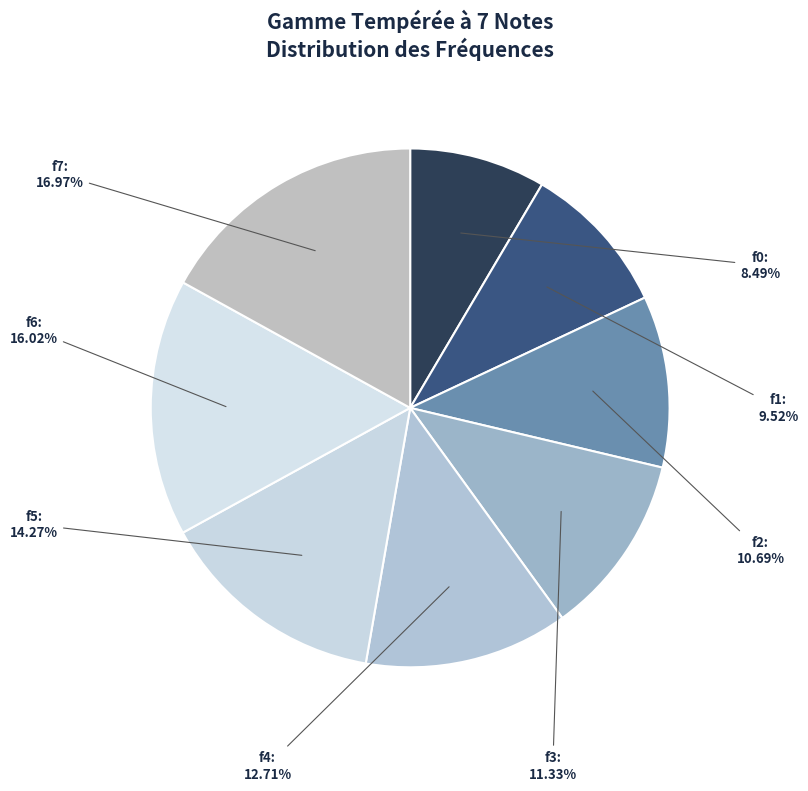

Rank the categories by value from lowest to highest.

f0, f1, f2, f3, f4, f5, f6, f7